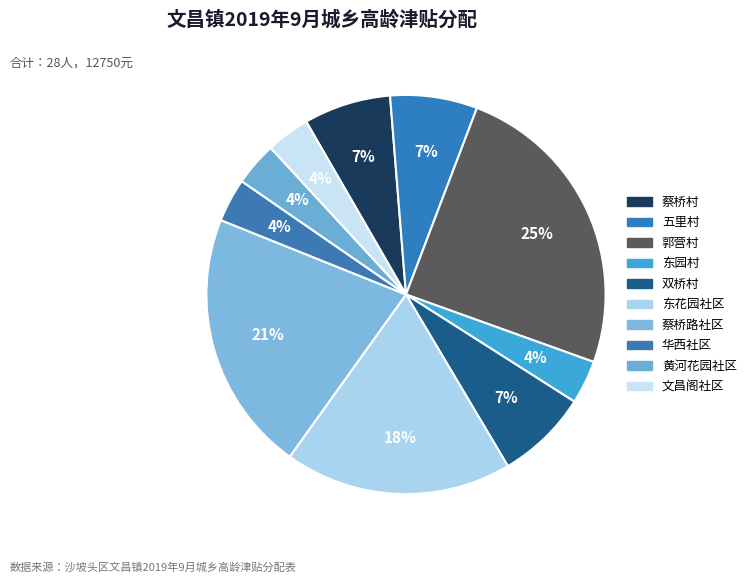

The 双桥村 slice represents 7% of the pie. True or false?

True